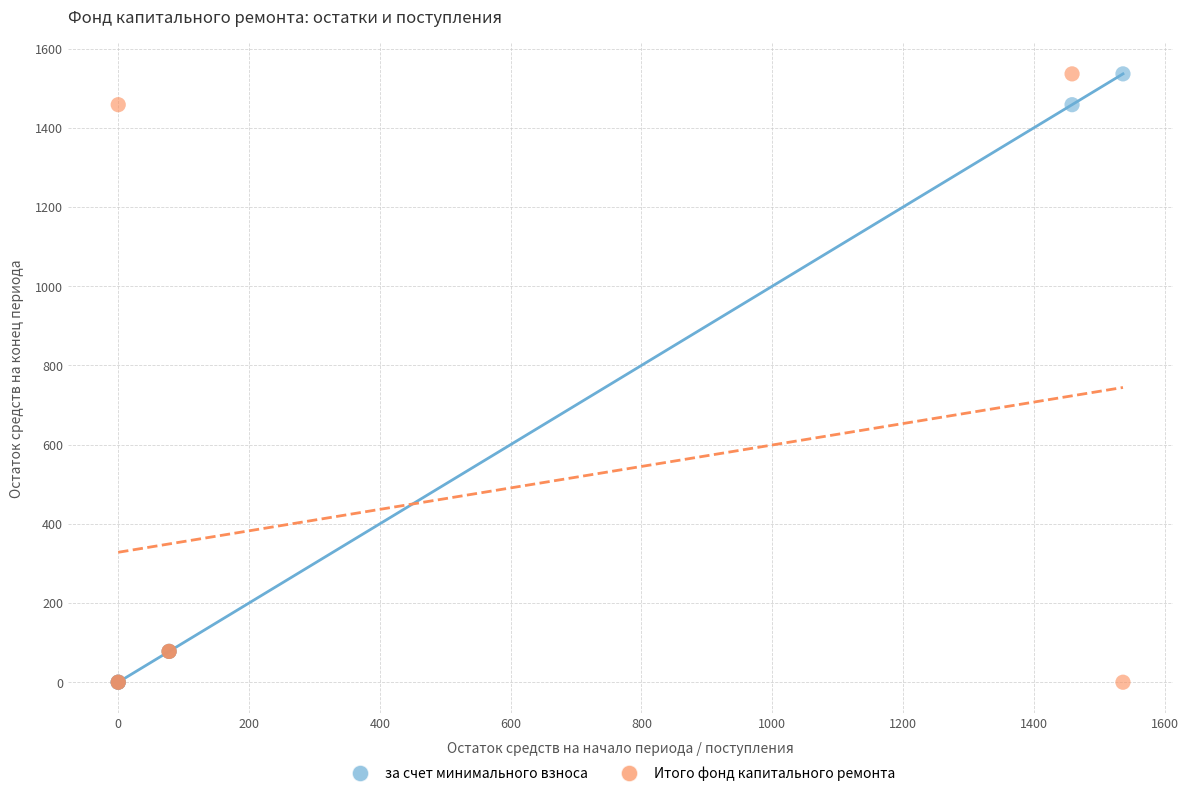

What are all the series names shown in the legend?

за счет минимального взноса, Итого фонд капитального ремонта